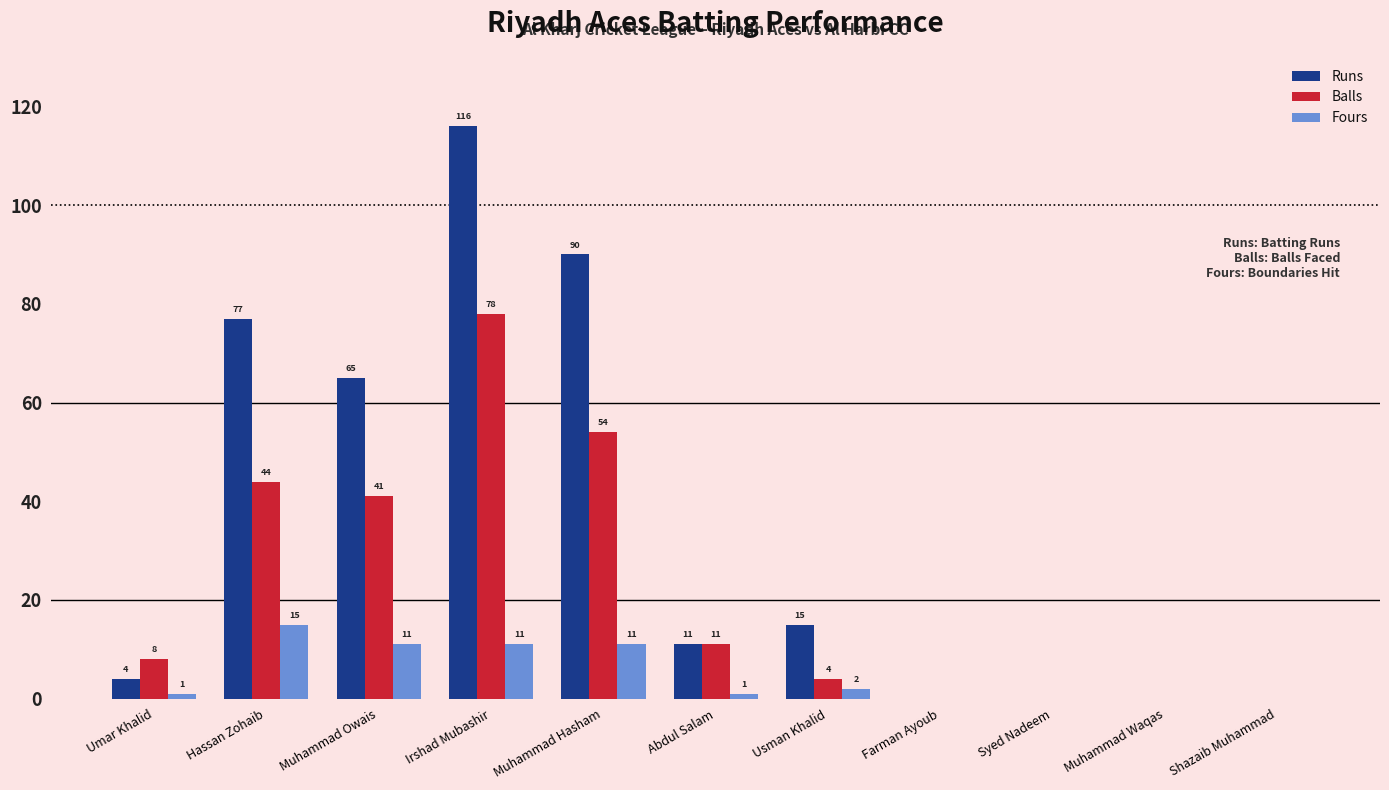

Which series changed the most between Hassan Zohaib and Farman Ayoub?

Runs